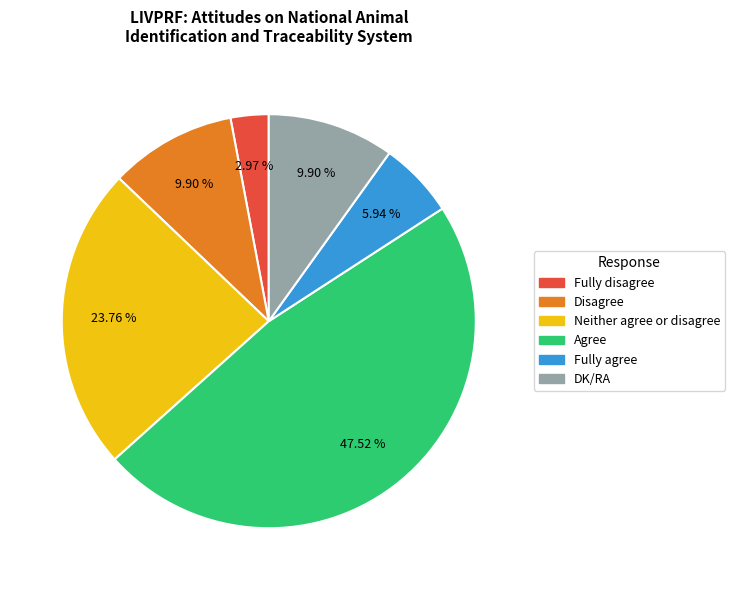

What is the smallest slice in the pie chart?

Fully disagree